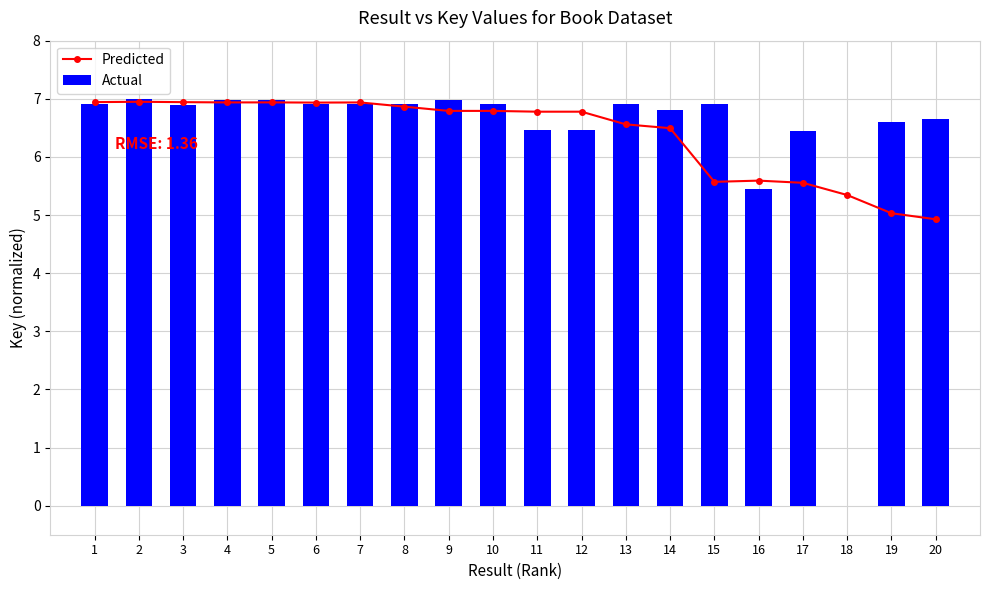

Are the bars grouped side by side (vs. stacked)?

Yes